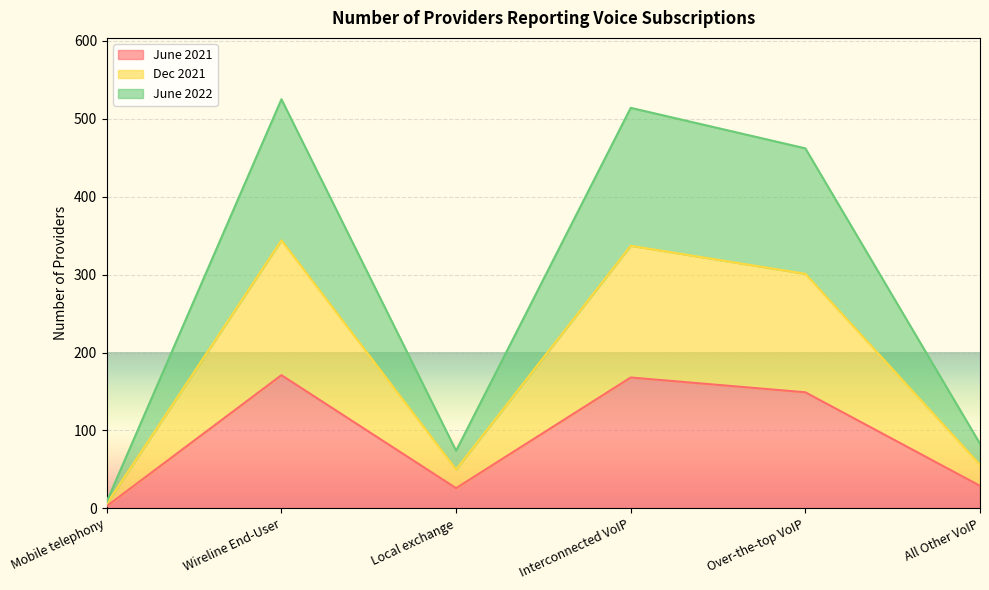

Is it true that Dec 2021 equals 9 at Mobile telephony?

True